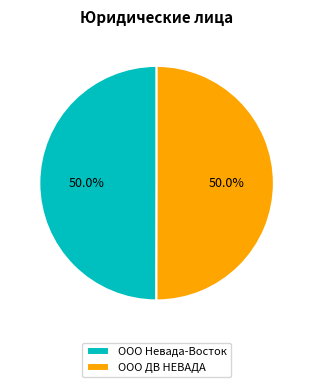

What is the ratio of the value at ООО Невада-Восток to the value at ООО ДВ НЕВАДА?

1.0